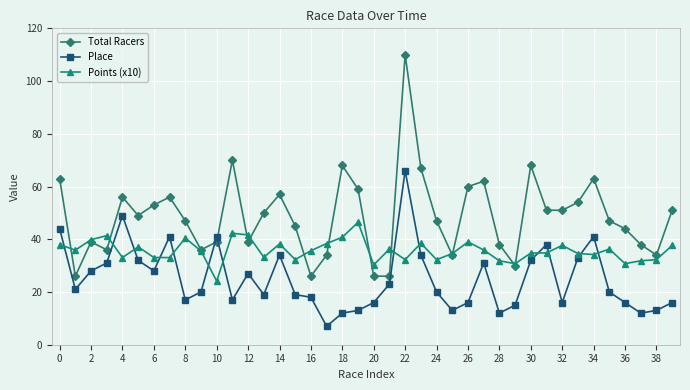

What is the lowest value of the Total Racers series?

26.0